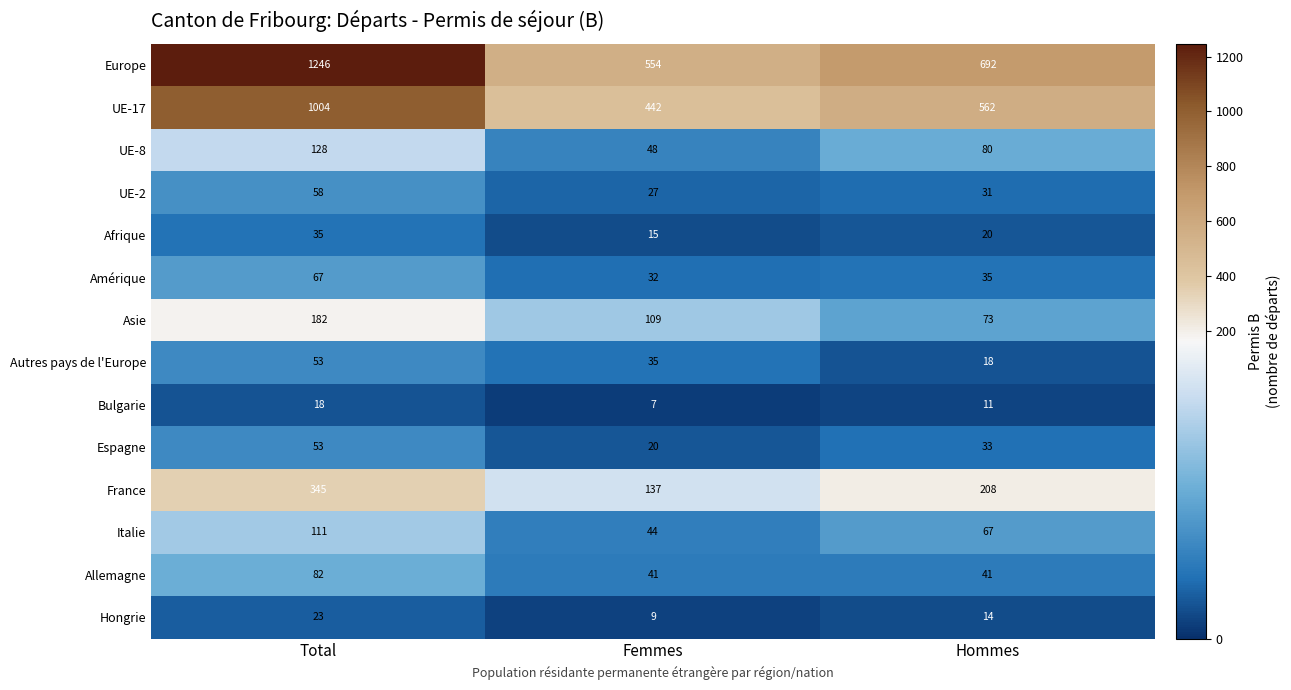

Count the number of categories in the chart.

3